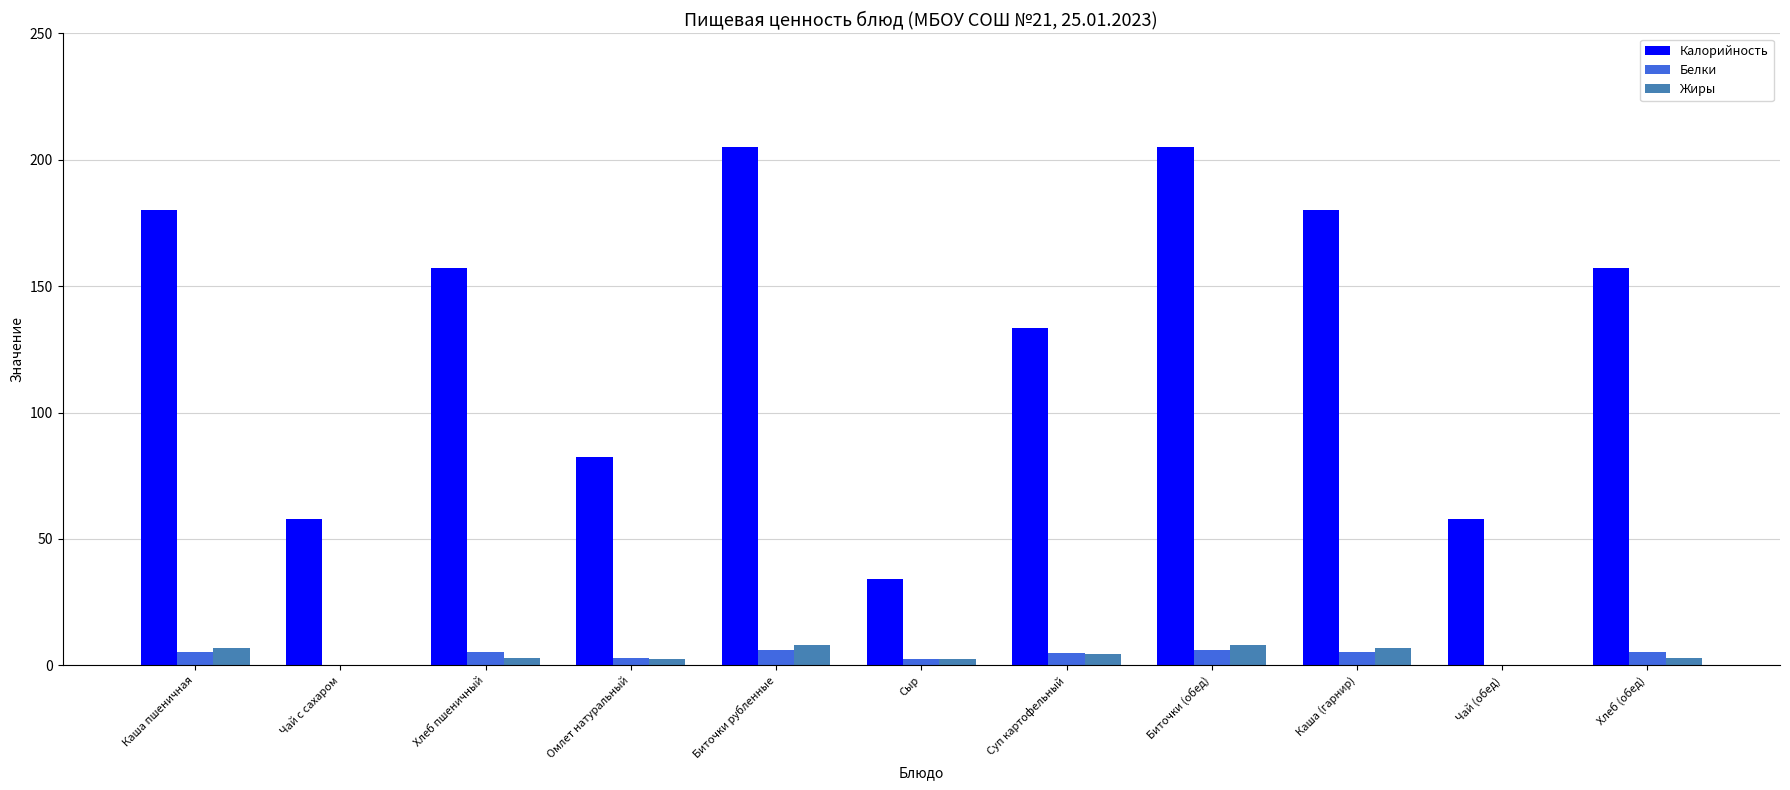

Where is Калорийность nearest to the value 119?

Суп картофельный